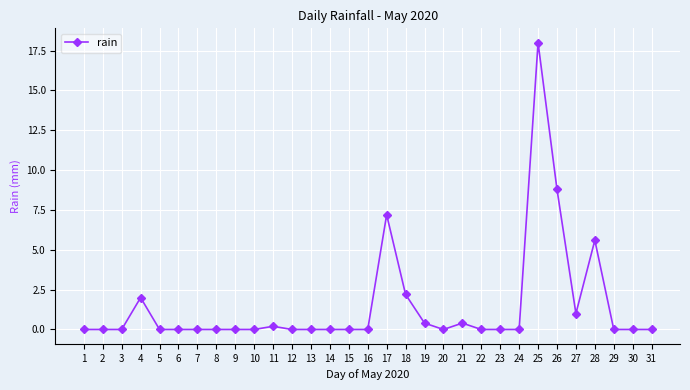

Reading left to right, transcribe all the data shown in this chart.

1=0.0	2=0.0	3=0.0	4=2.0	5=0.0	6=0.0	7=0.0	8=0.0	9=0.0	10=0.0	11=0.2	12=0.0	13=0.0	14=0.0	15=0.0	16=0.0	17=7.2	18=2.2	19=0.4	20=0.0	21=0.4	22=0.0	23=0.0	24=0.0	25=18.0	26=8.8	27=1.0	28=5.6	29=0.0	30=0.0	31=0.0